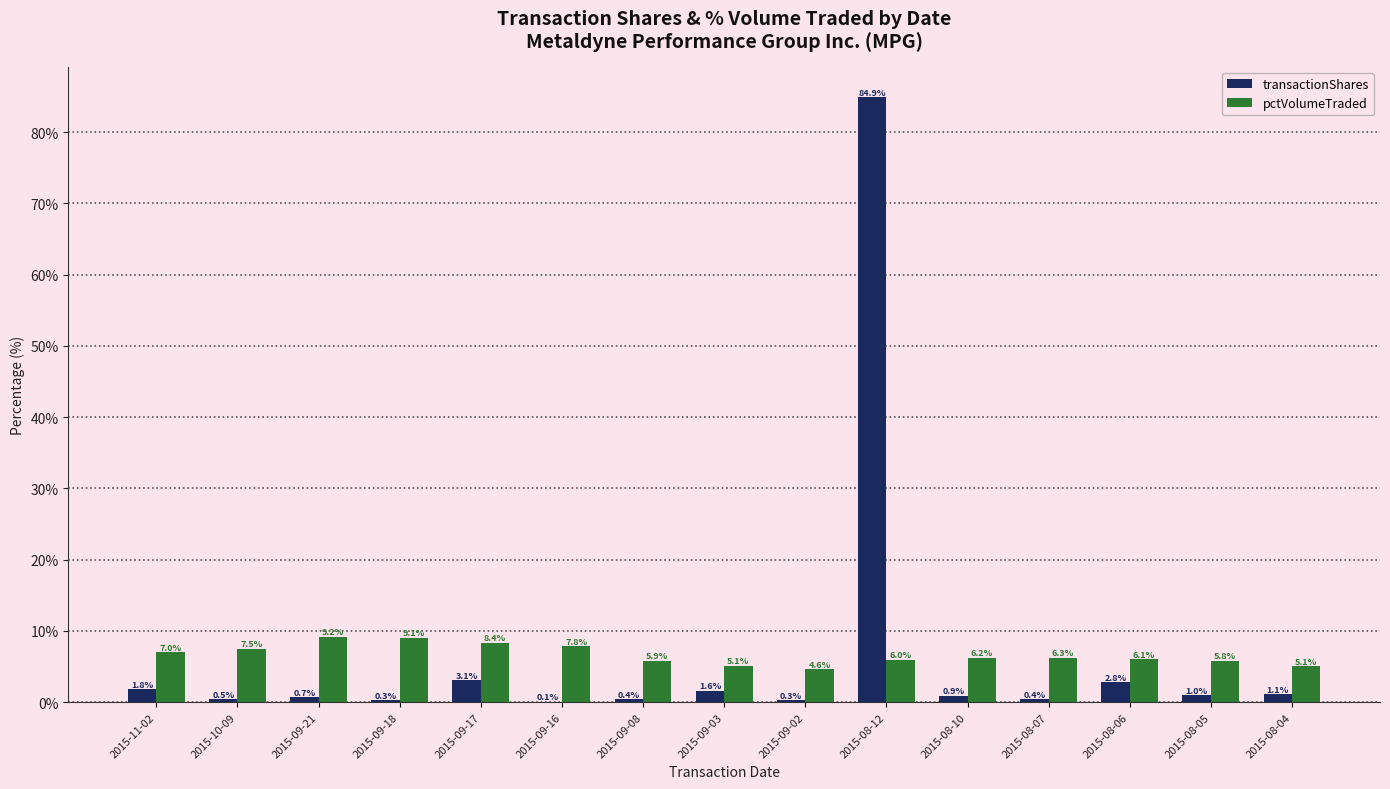

True or false: pctVolumeTraded has a value of 9.6 at 2015-08-05.

False